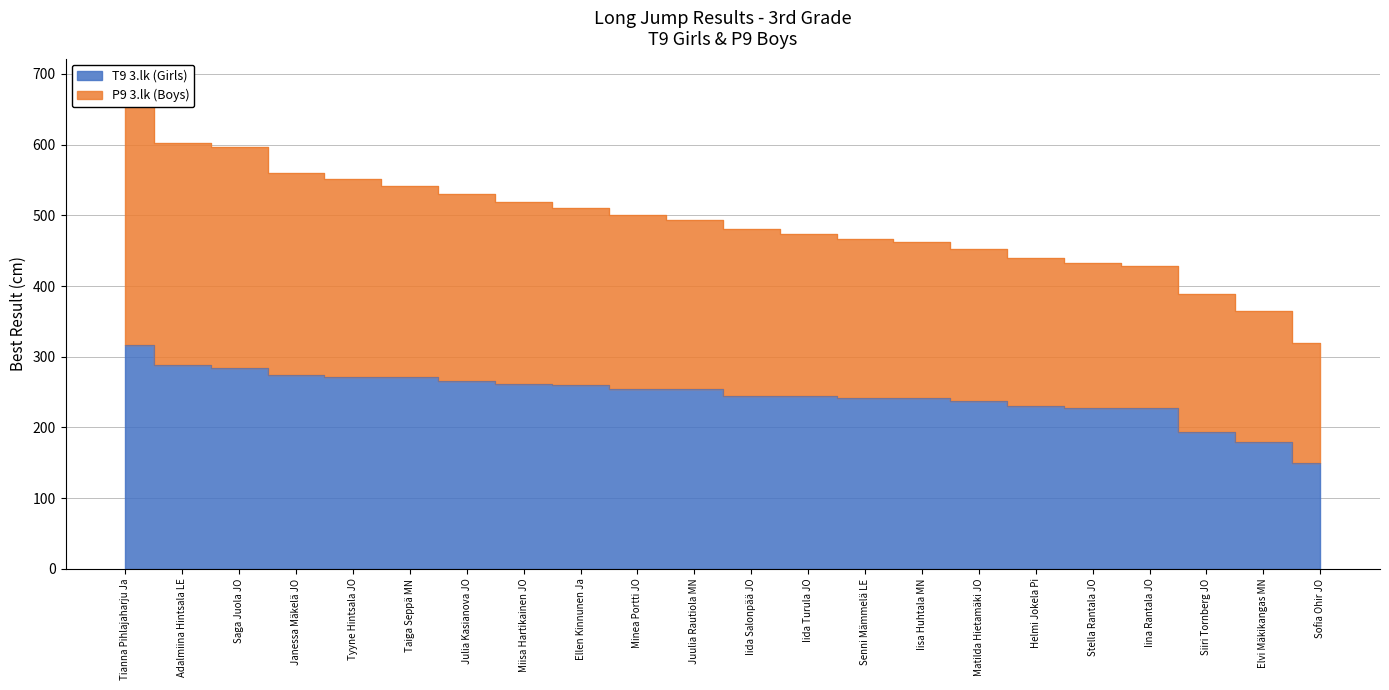

True or false: T9 3.lk (Girls) has a value of 424 at Taiga Seppä MN.

False